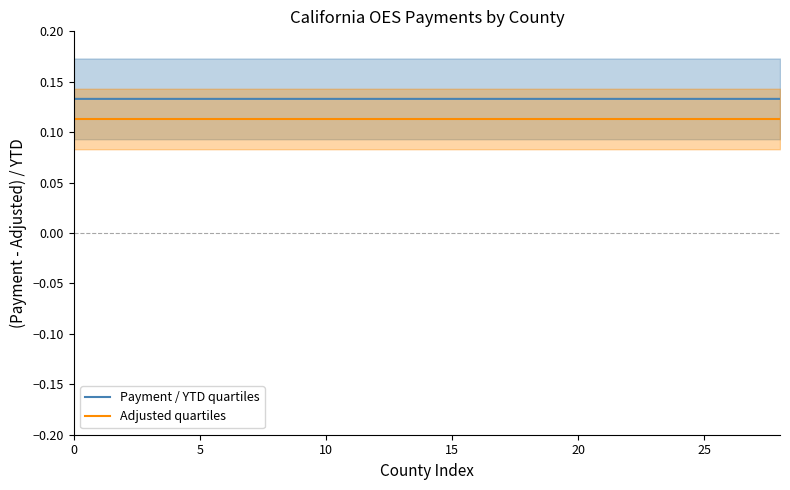

Rank the series by their average value, from highest to lowest.

Payment / YTD quartiles, Adjusted quartiles